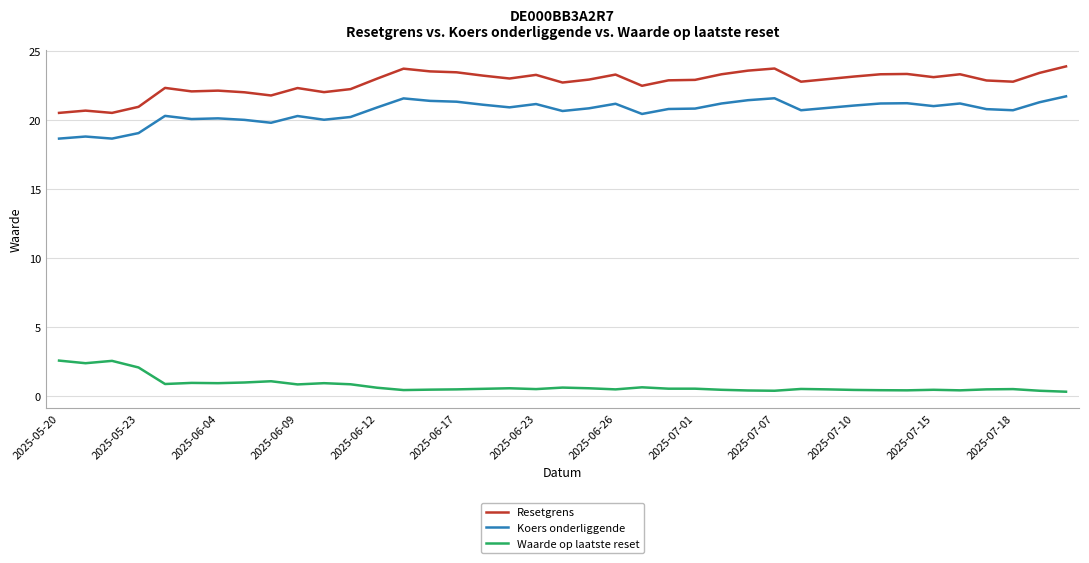

Which series has the largest total across all categories?

Resetgrens